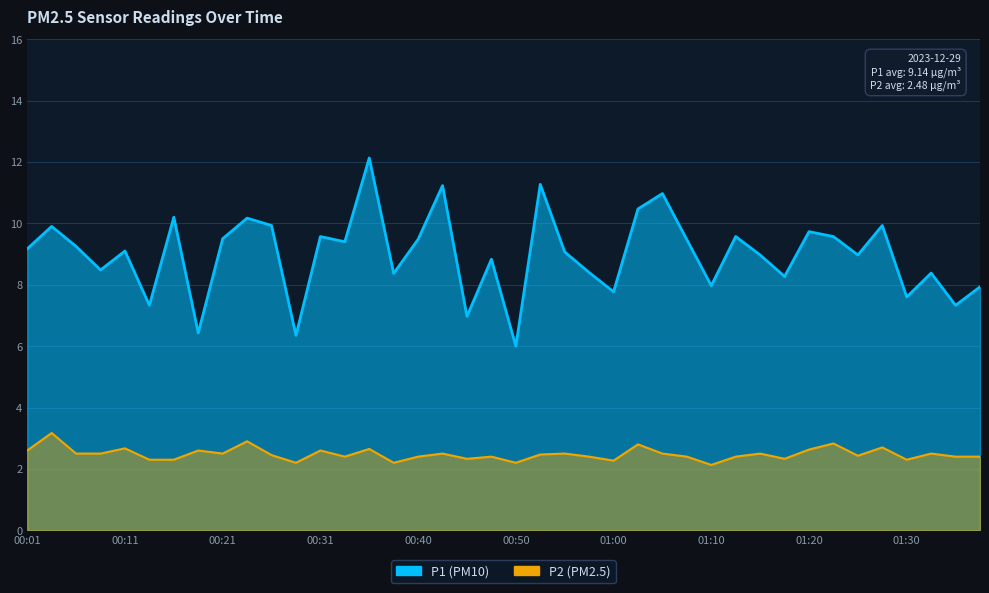

How many data points does each series have?

40